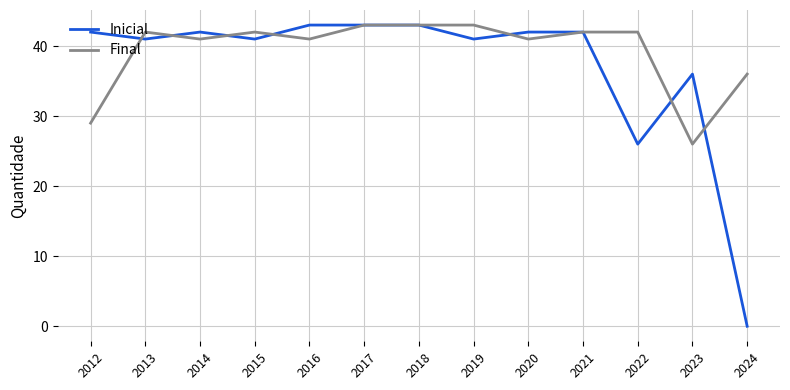

Is it true that Final equals 66 at 2022?

False